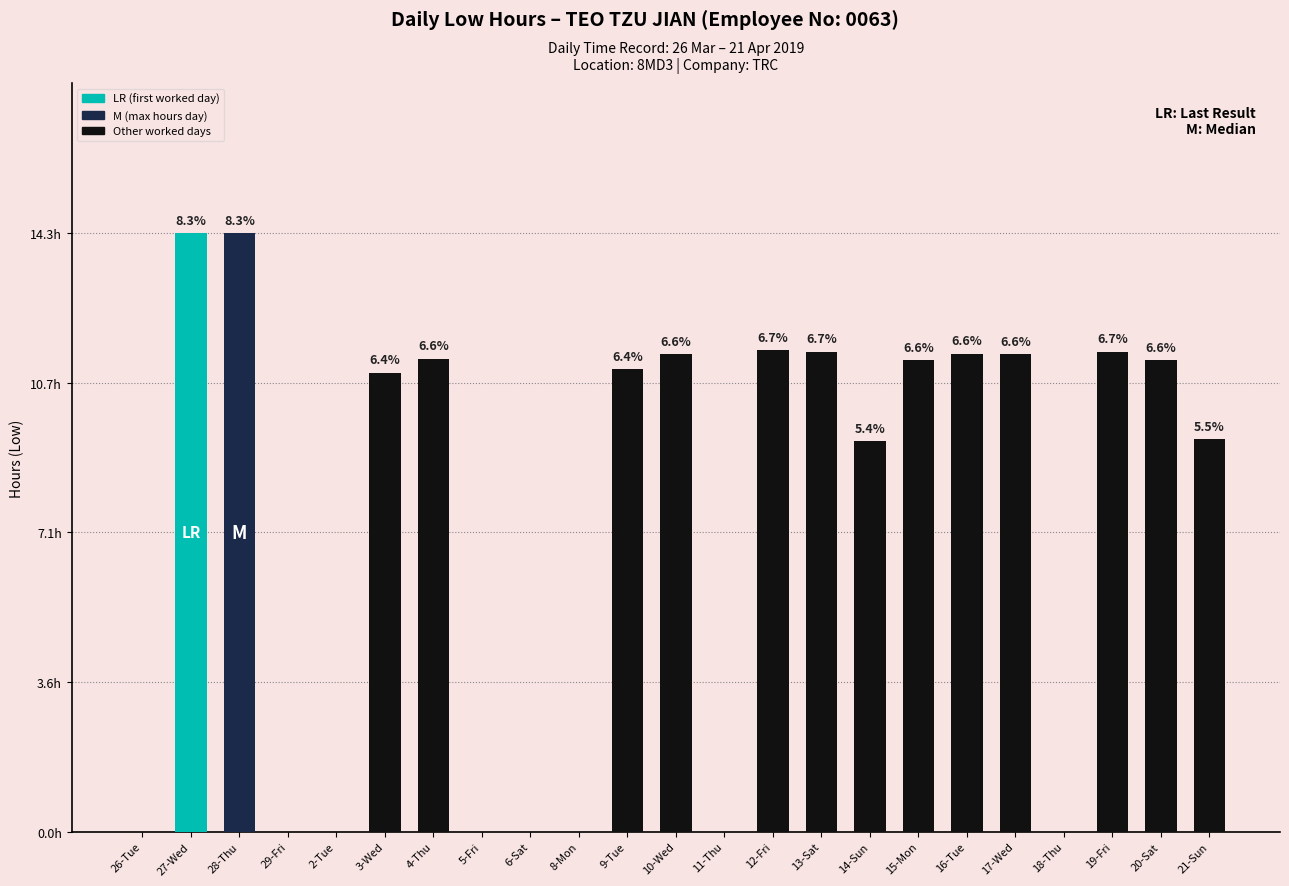

Are the bars horizontal?

No